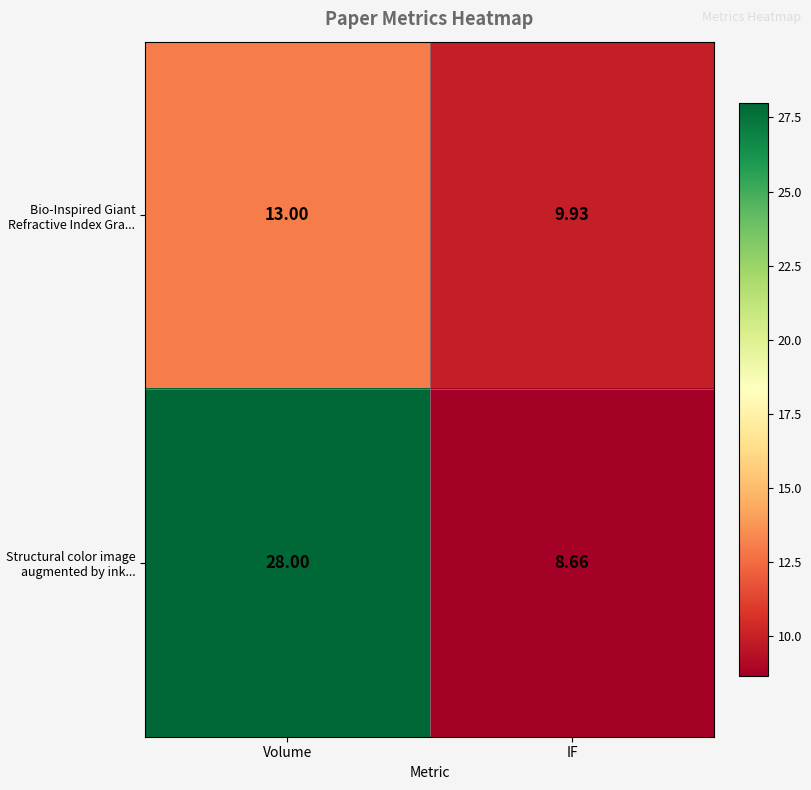

Which category has the lowest value across all series?

IF